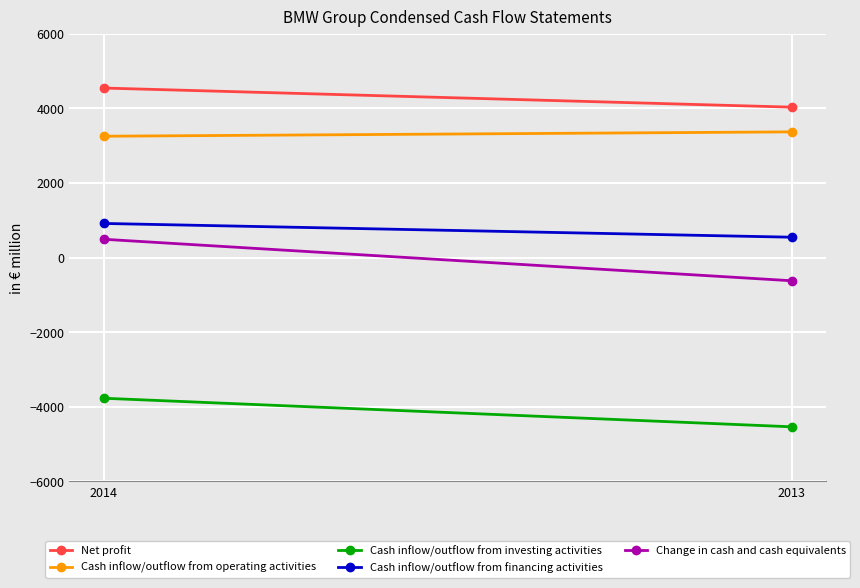

Reading left to right, transcribe all the data shown in this chart.

Net profit: 2014=4547	2013=4034
Cash inflow/outflow from operating activities: 2014=3255	2013=3372
Cash inflow/outflow from investing activities: 2014=-3769	2013=-4535
Cash inflow/outflow from financing activities: 2014=917	2013=548
Change in cash and cash equivalents: 2014=493	2013=-620